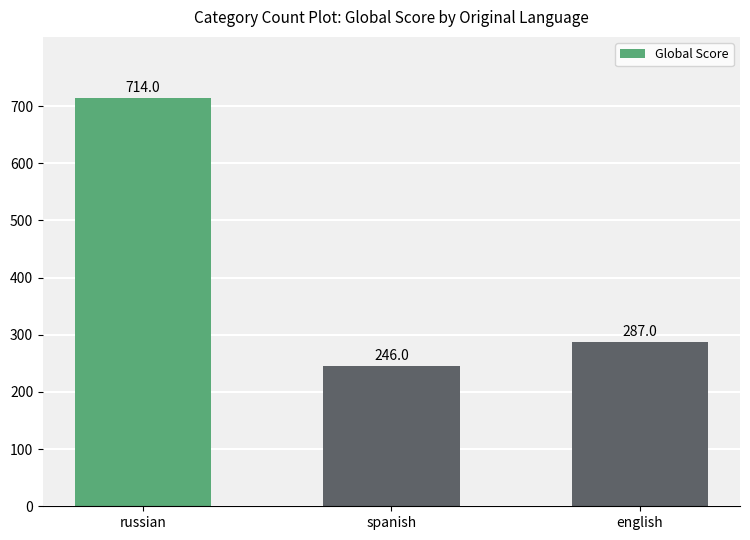

Which category has the lowest value across all series?

spanish